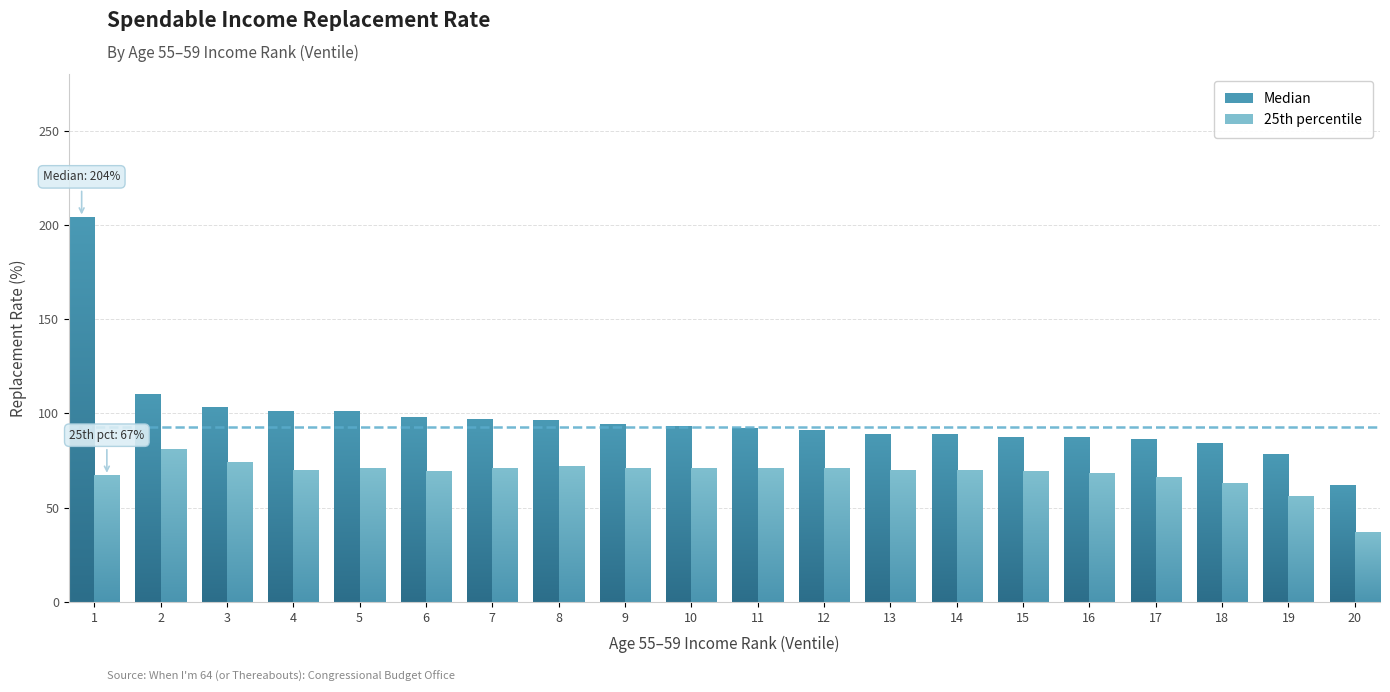

How many bars are there in each group?

2